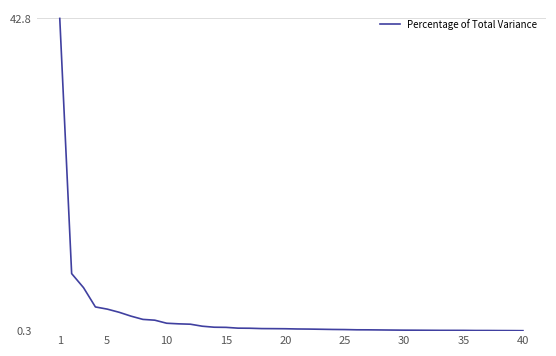

What is the difference between the second highest and second lowest values?

7.8